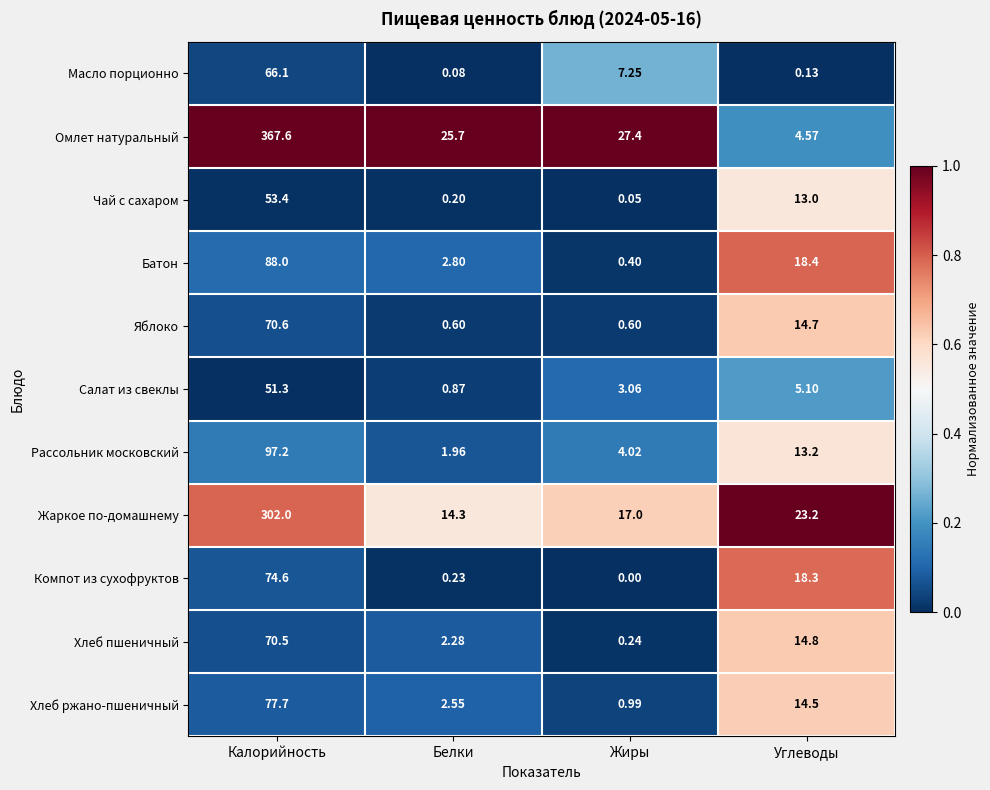

Which series changed the most between Калорийность and Углеводы?

Омлет натуральный